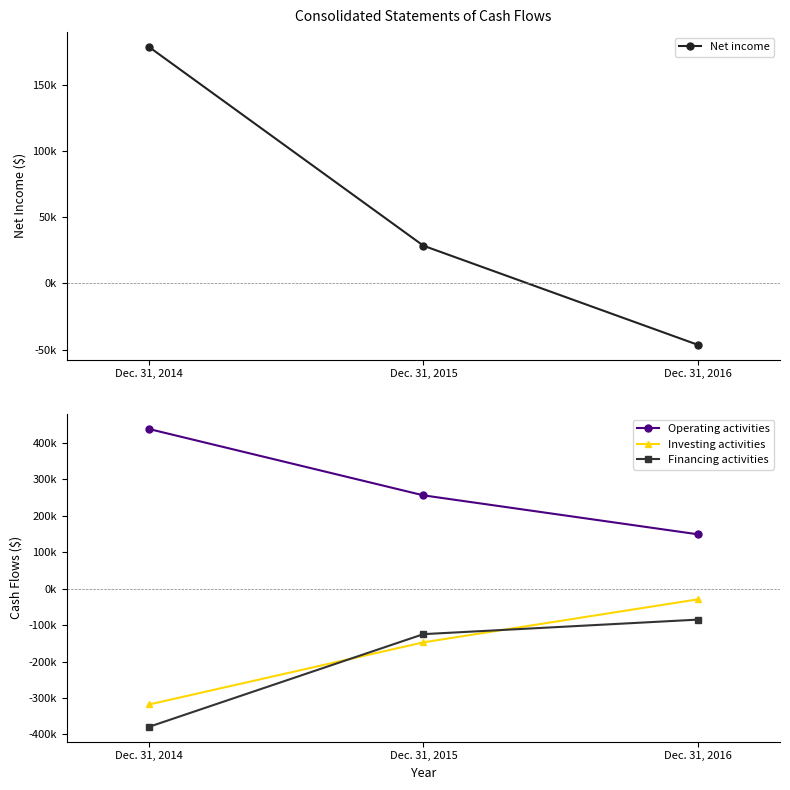

Count the number of categories in the chart.

3